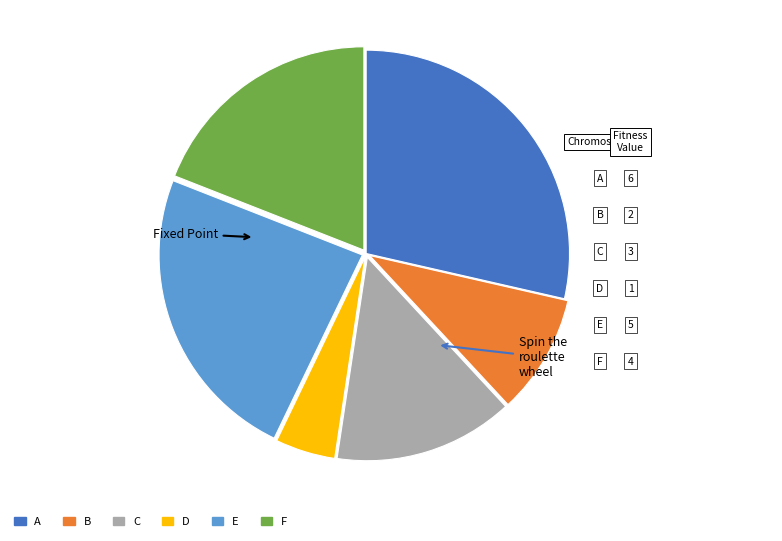

Is there any slice that represents more than half of the pie?

No